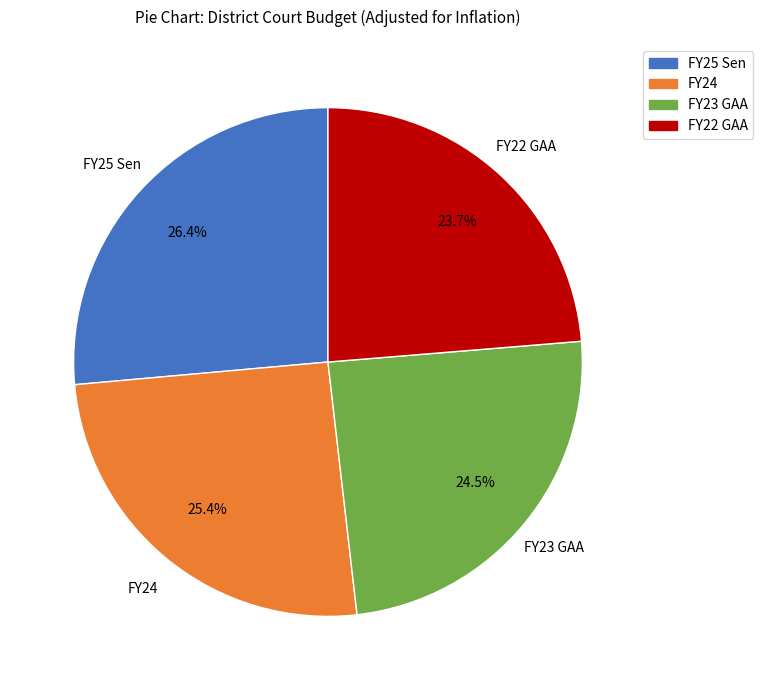

To the nearest percent, what percentage of the pie is FY24?

25%